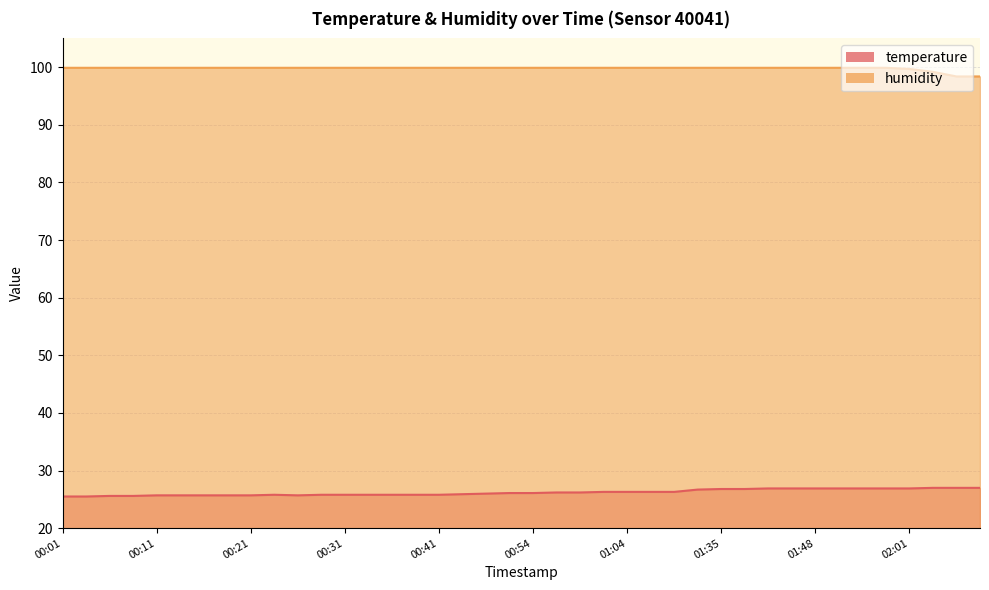

Rank the categories by humidity value from lowest to highest.

02:08, 02:11, 02:06, 02:01, 00:01, 00:04, 00:06, 00:09, 00:11, 00:14, 00:16, 00:19, 00:21, 00:24, 00:26, 00:29, 00:31, 00:34, 00:36, 00:38, 00:41, 00:46, 00:49, 00:51, 00:54, 00:56, 00:59, 01:01, 01:04, 01:06, 01:09, 01:30, 01:35, 01:40, 01:43, 01:45, 01:48, 01:50, 01:56, 01:58